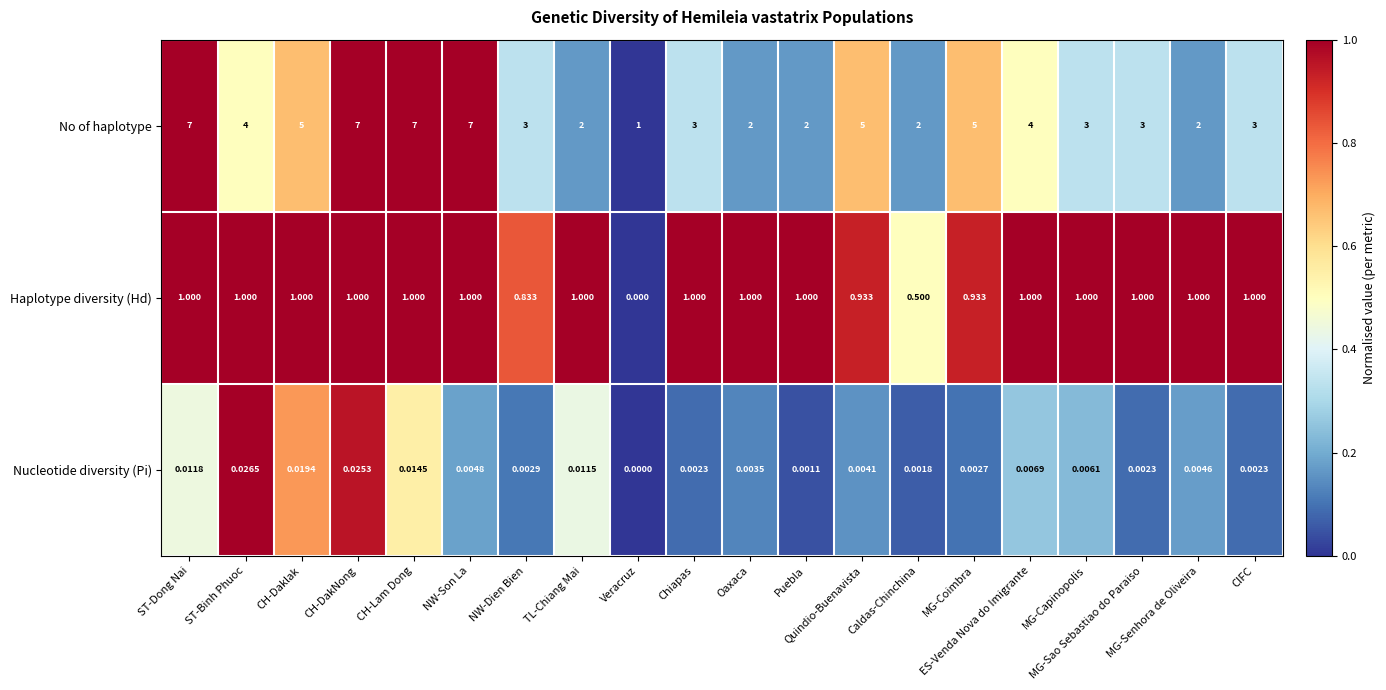

List the series in order of their overall mean, highest first.

No of haplotype, Haplotype diversity (Hd), Nucleotide diversity (Pi)